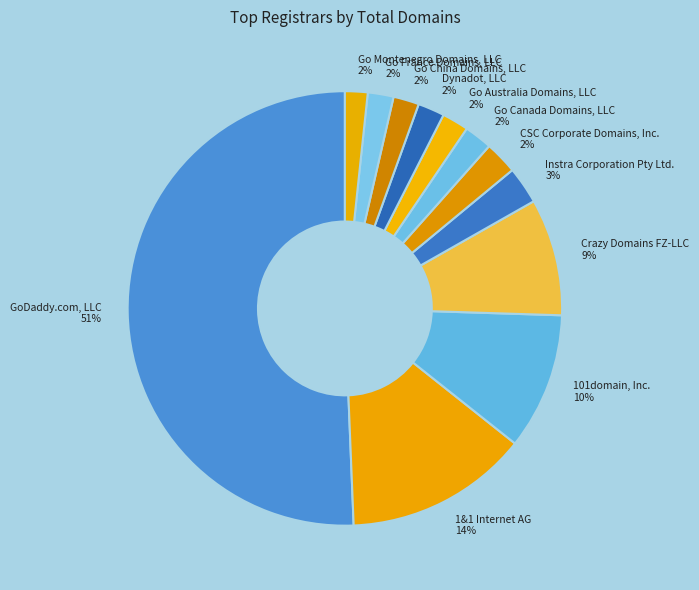

Which has a higher value, GoDaddy.com, LLC or Go Montenegro Domains, LLC?

GoDaddy.com, LLC